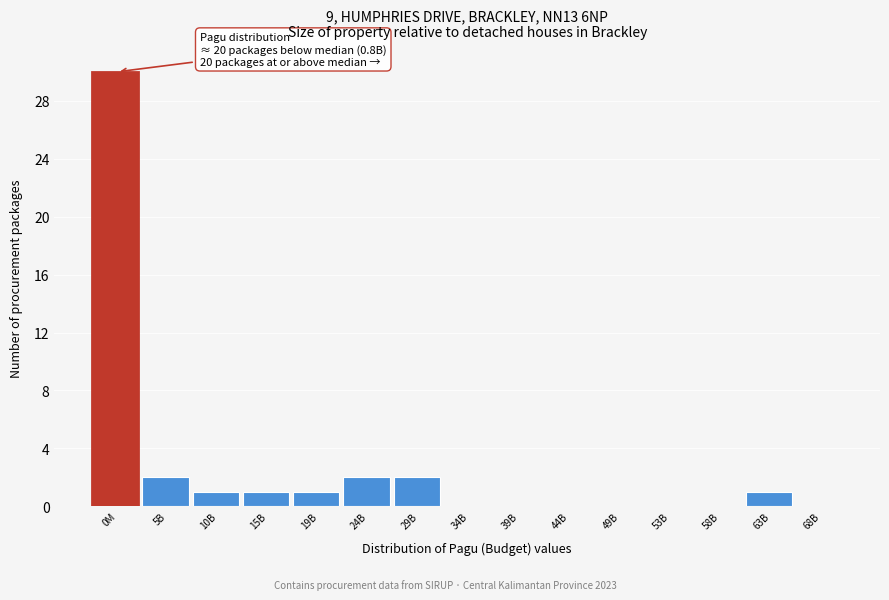

Reading left to right, list all the values displayed in this chart.

0M=30	5B=2	10B=1	15B=1	19B=1	24B=2	29B=2	34B=0	39B=0	44B=0	49B=0	53B=0	58B=0	63B=1	68B=0